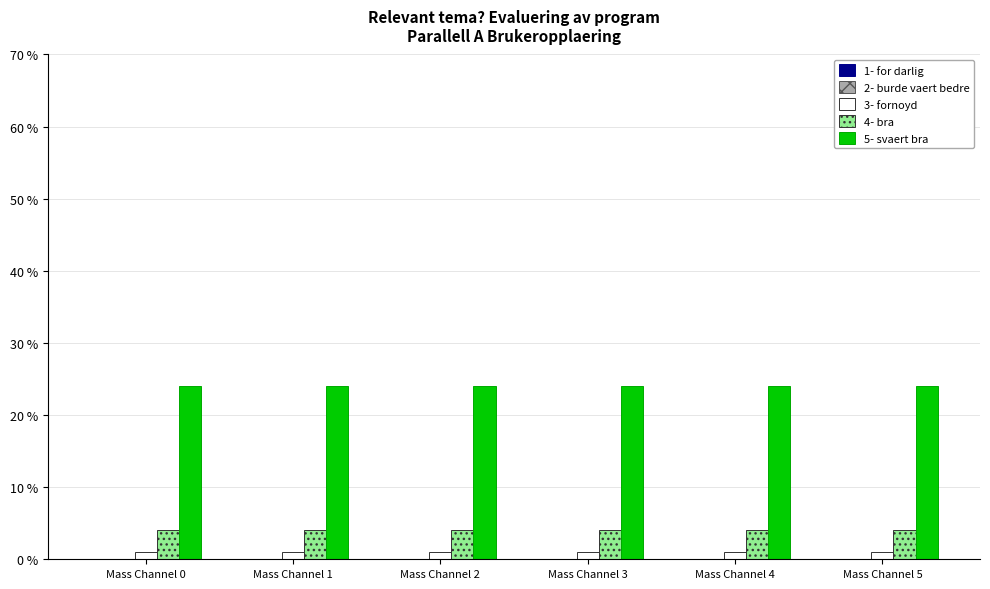

What is the maximum value shown in the chart?

24